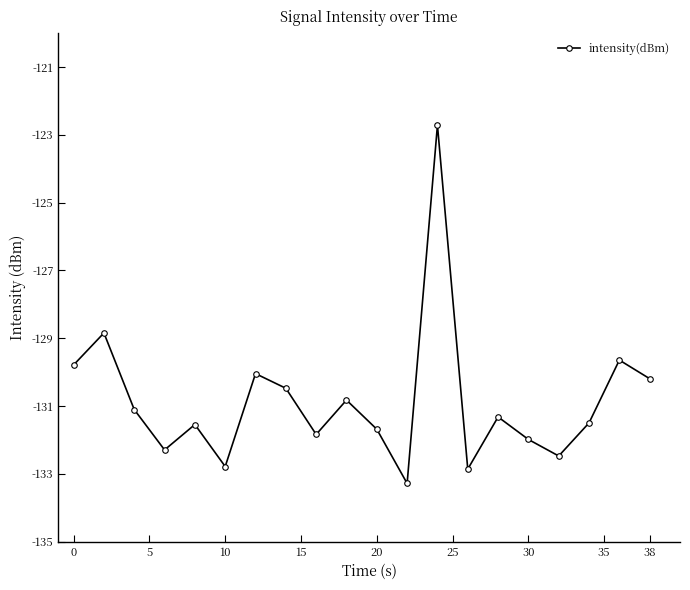

What is the smallest value displayed?

-133.3